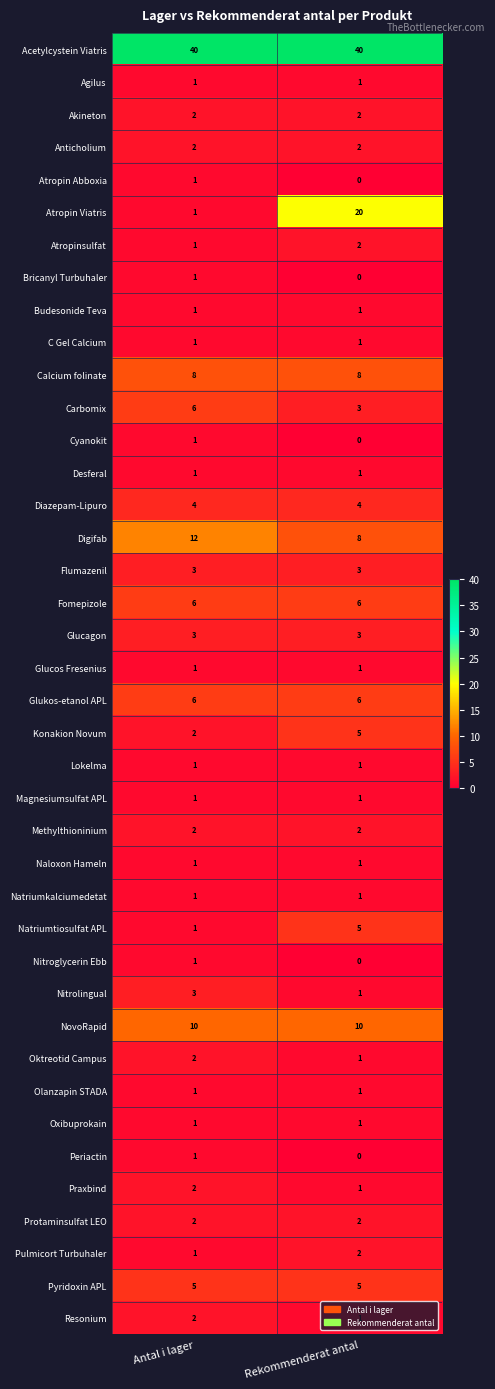

Where is Praxbind nearest to the value 1?

Rekommenderat antal